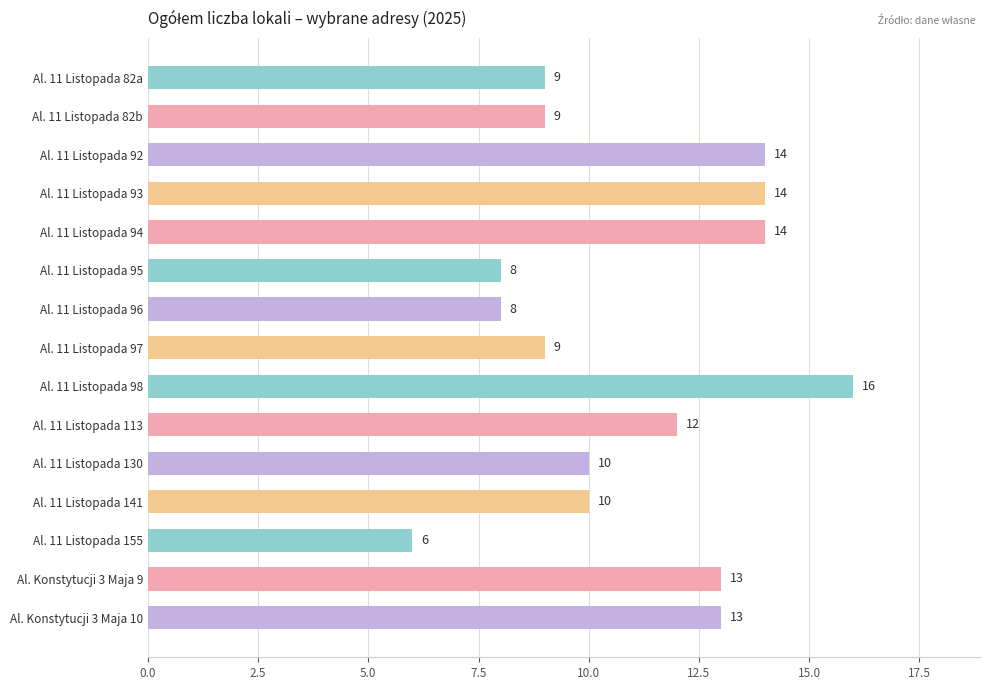

What is the ratio of the value at Al. Konstytucji 3 Maja 9 to the value at Al. 11 Listopada 130?

1.3